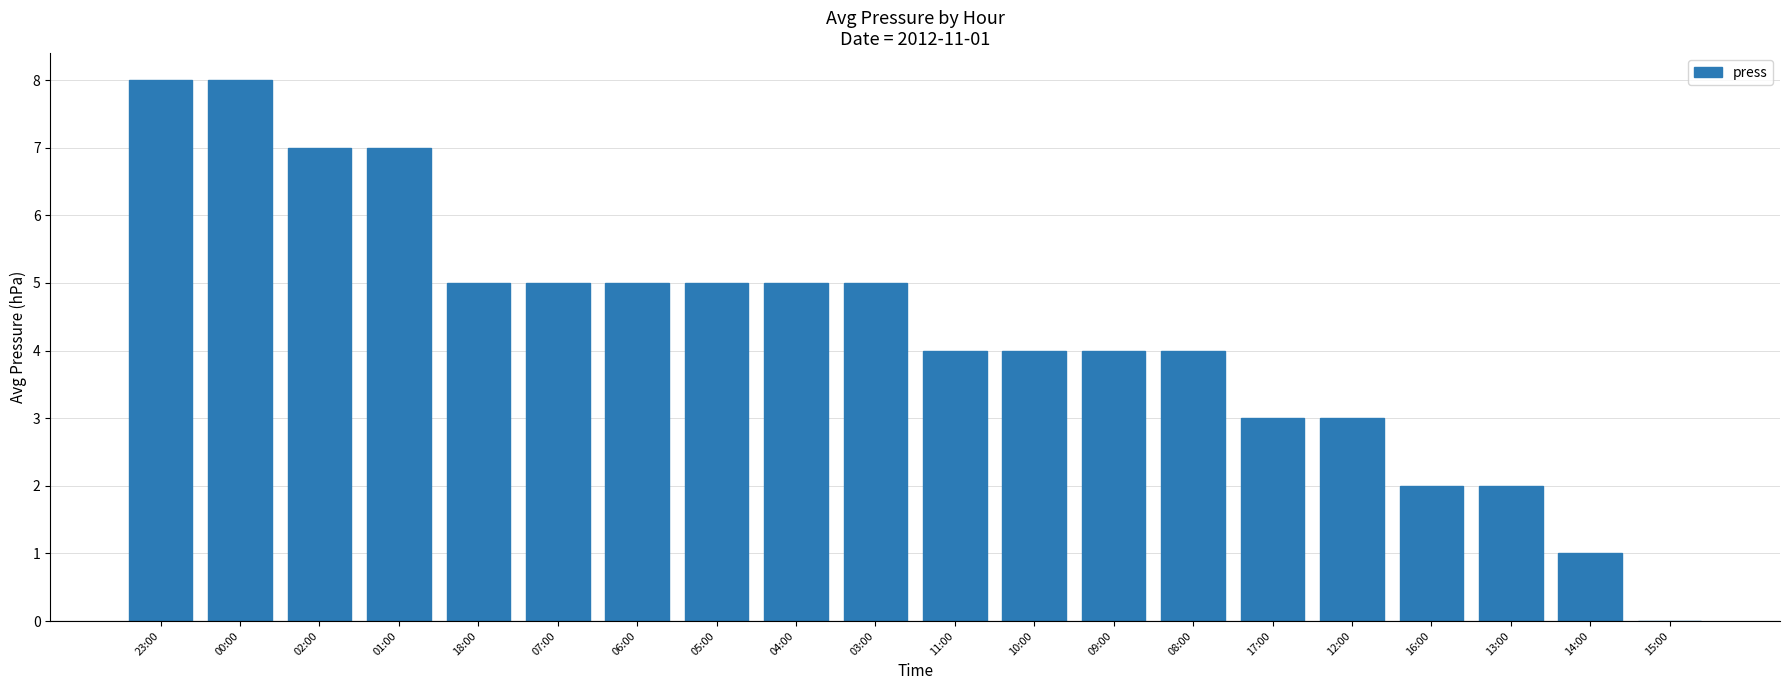

What is the ratio of the value at 08:00 to the value at 09:00?

1.0